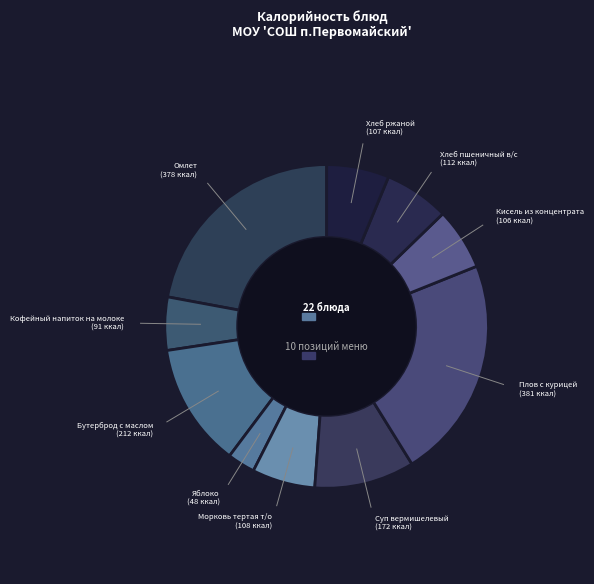

Which has a higher value, Бутерброд с маслом or Яблоко?

Бутерброд с маслом